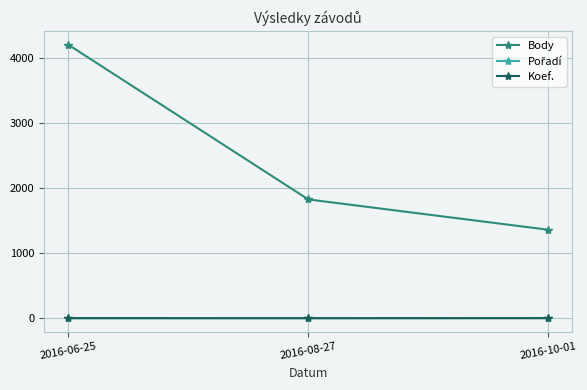

Which series has the widest spread of values?

Body